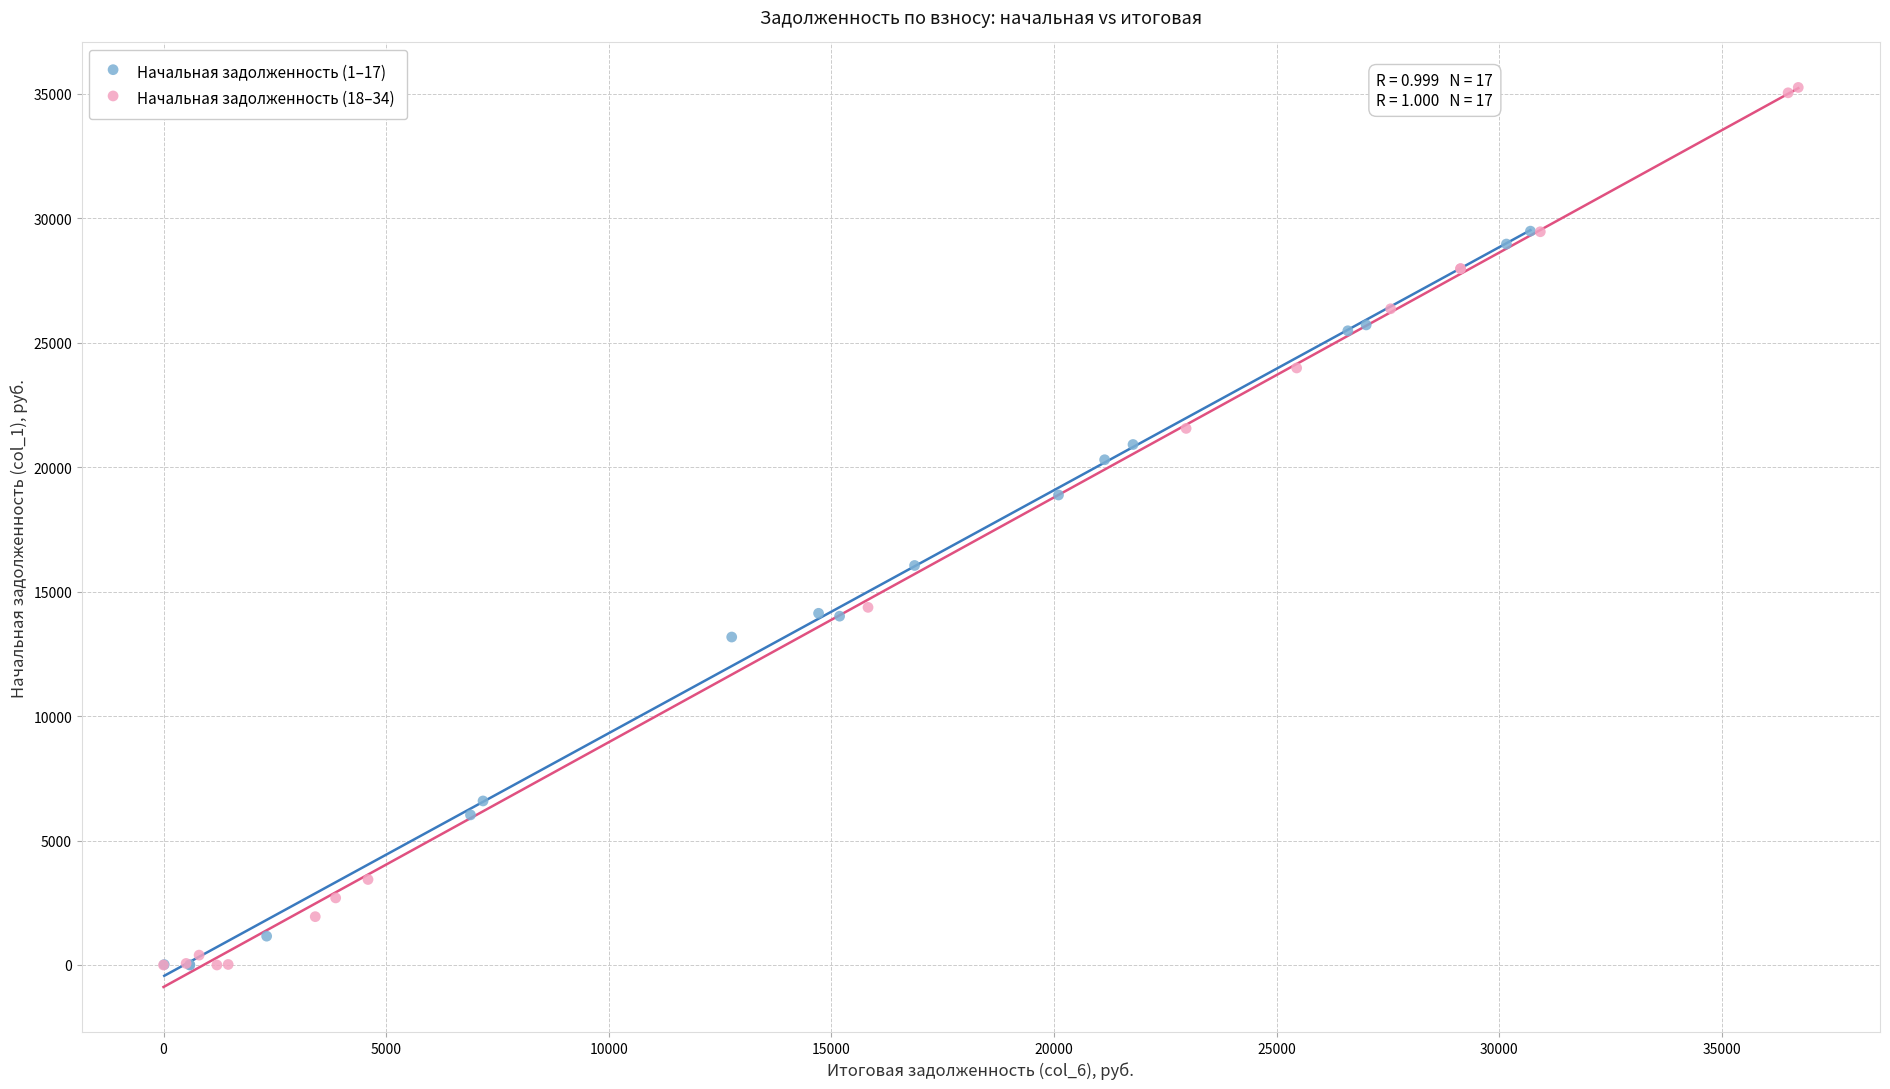

Which series has the widest spread of Y values?

Начальная задолженность (18–34)